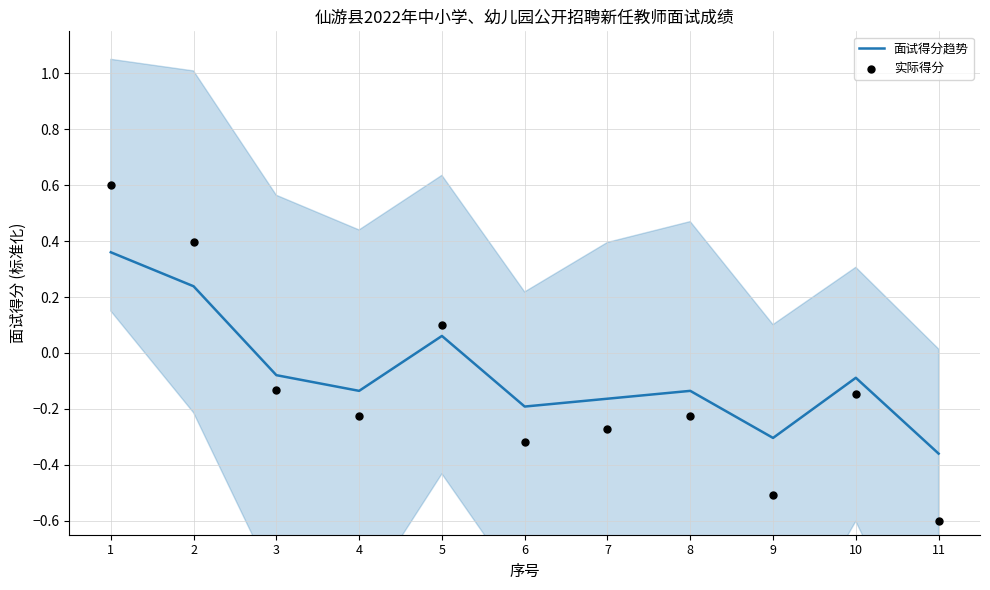

Which series contains the highest Y value?

实际得分